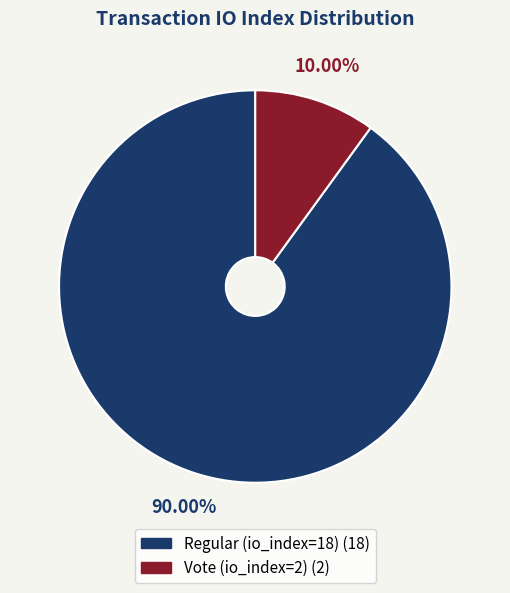

How many slices are in this pie chart?

2